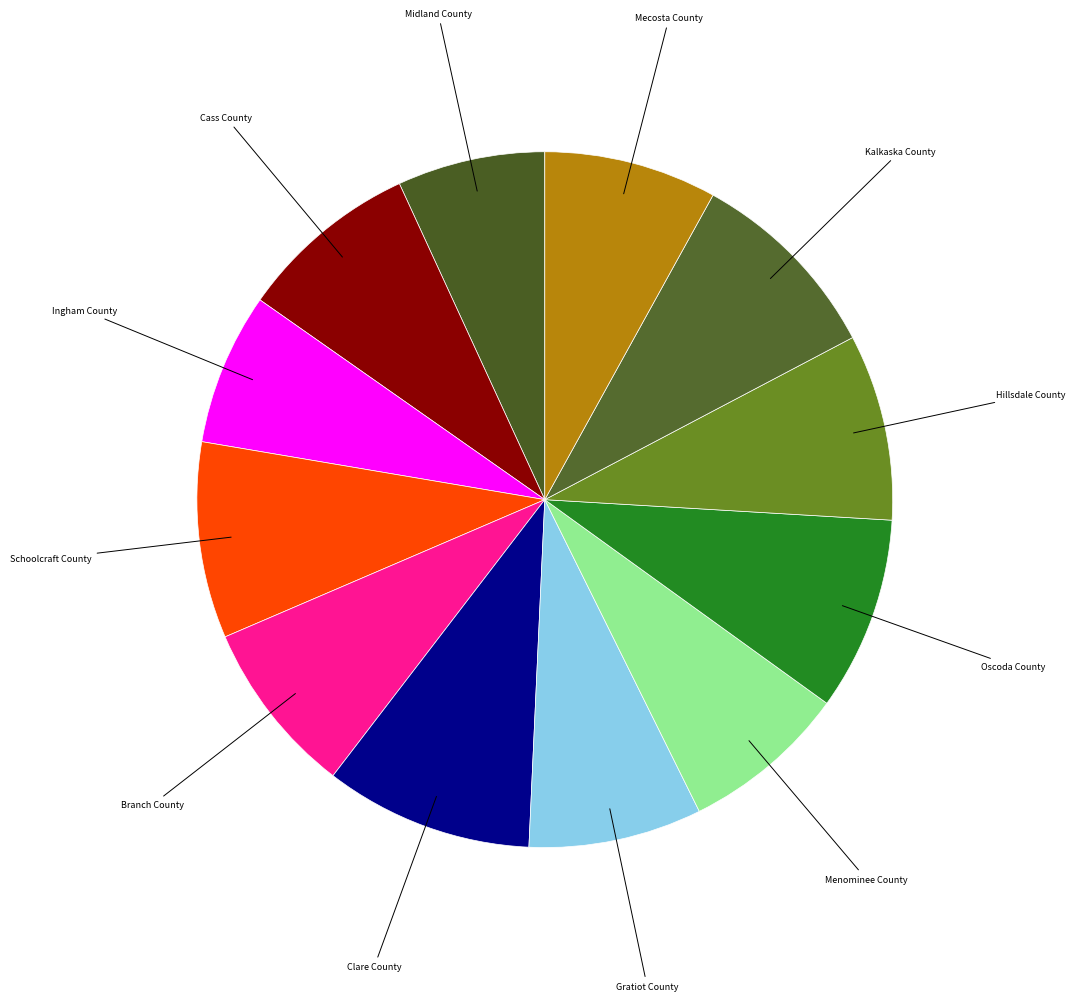

How many segments does this pie chart have?

12